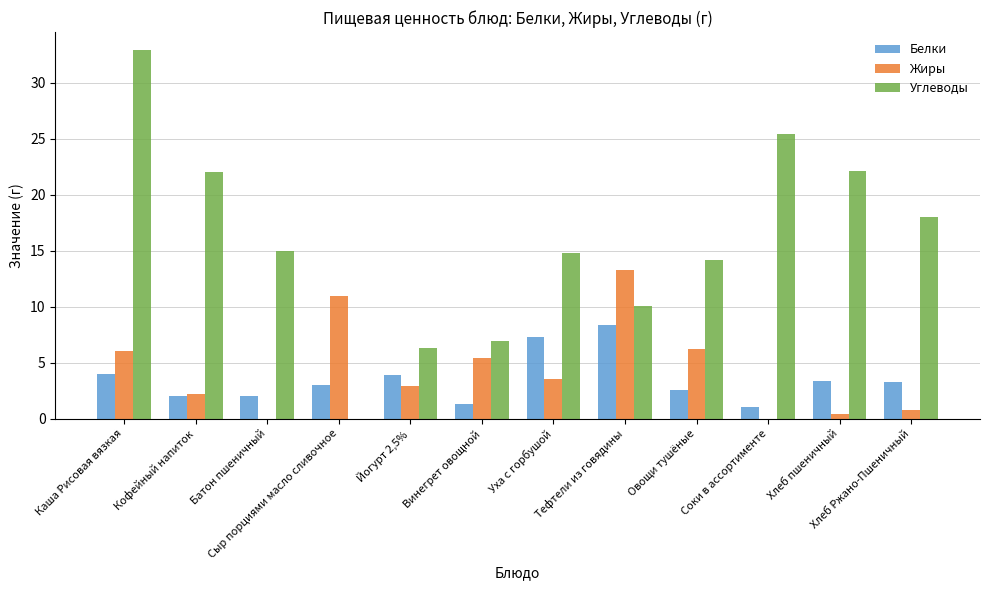

Is it true that Жиры equals 11.0 at Сыр порциями масло сливочное?

True